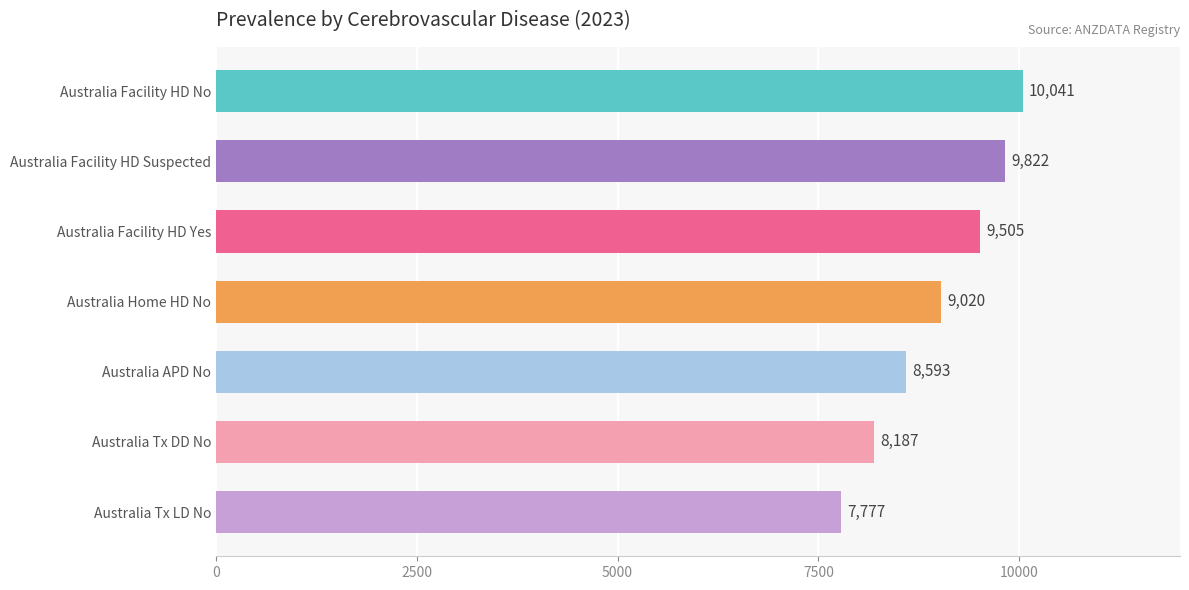

What is the change in value from Australia Home HD No to Australia Tx LD No?

-1243